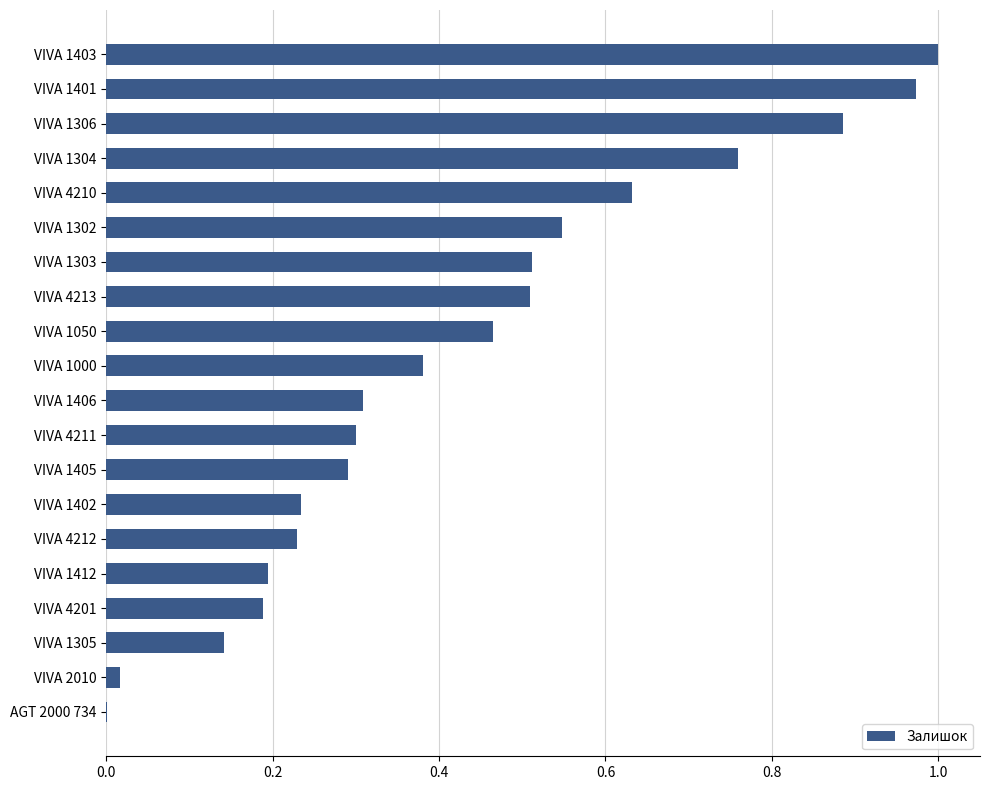

The value at VIVA 4211 is 0.3. True or false?

True